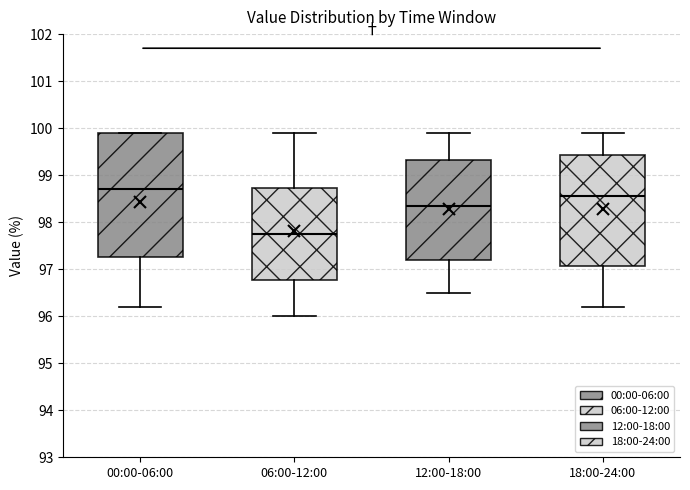

Comparing the boxes themselves (not the whiskers), which one is the tallest?

00:00-06:00